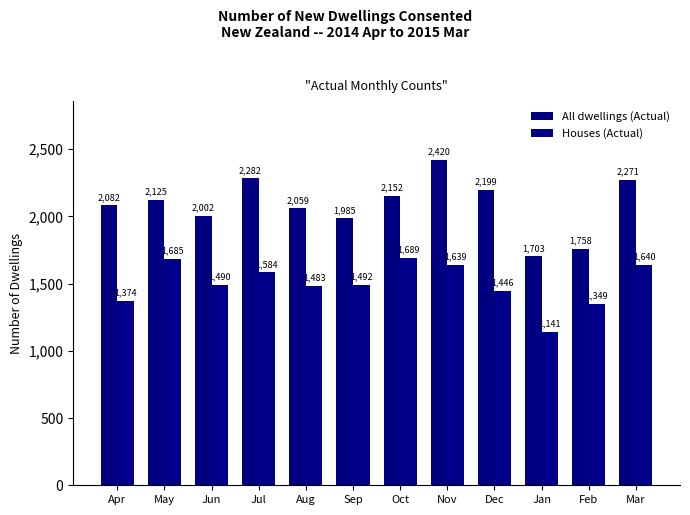

List the series in order of their peak value, highest first.

All dwellings (Actual), Houses (Actual)